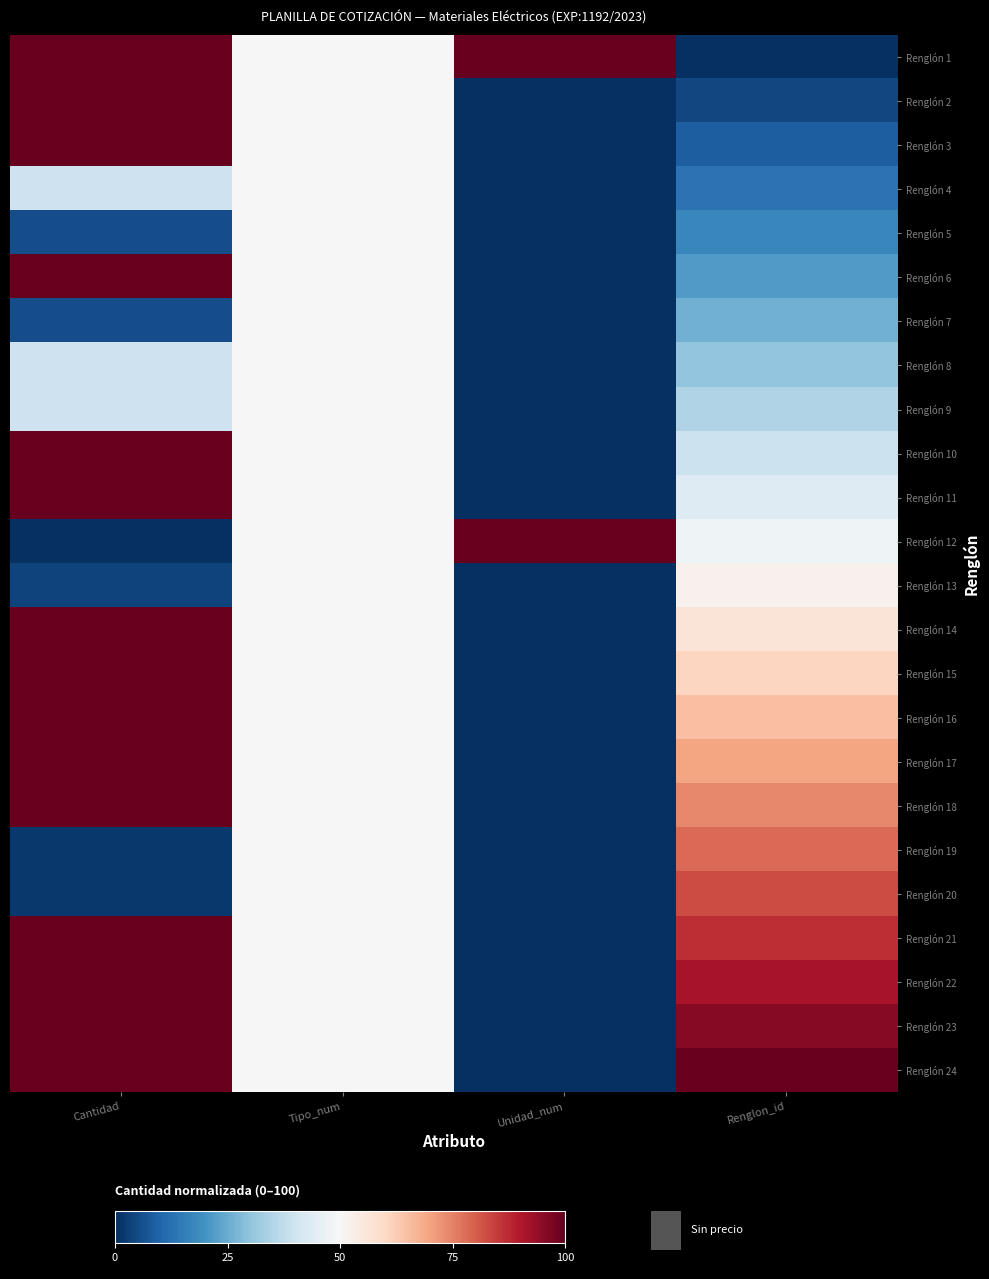

Which series has the largest total across all categories?

Renglón 1